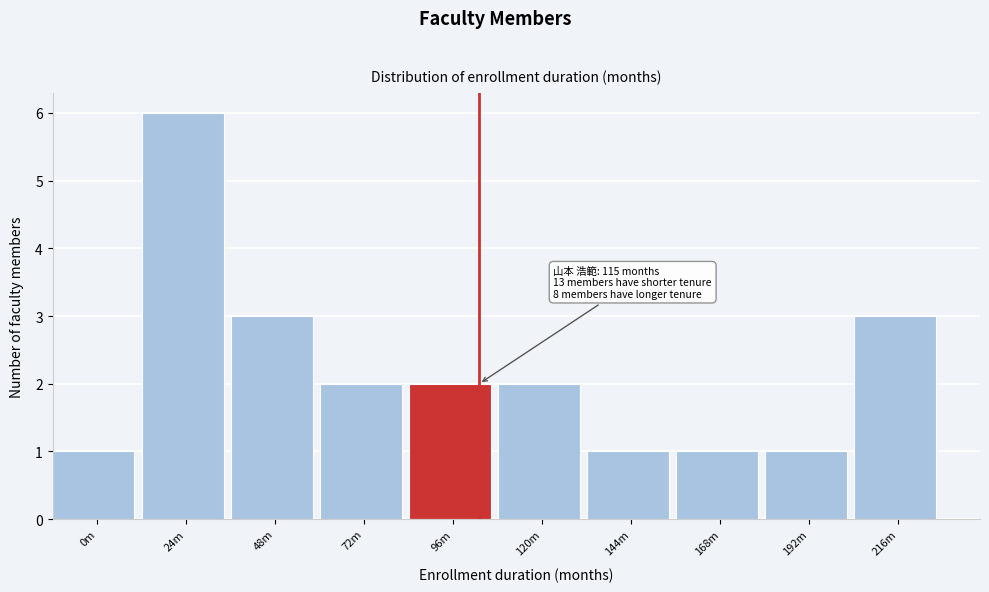

Reading left to right, what are all the values shown in this chart?

1	6	3	2	2	2	1	1	1	3